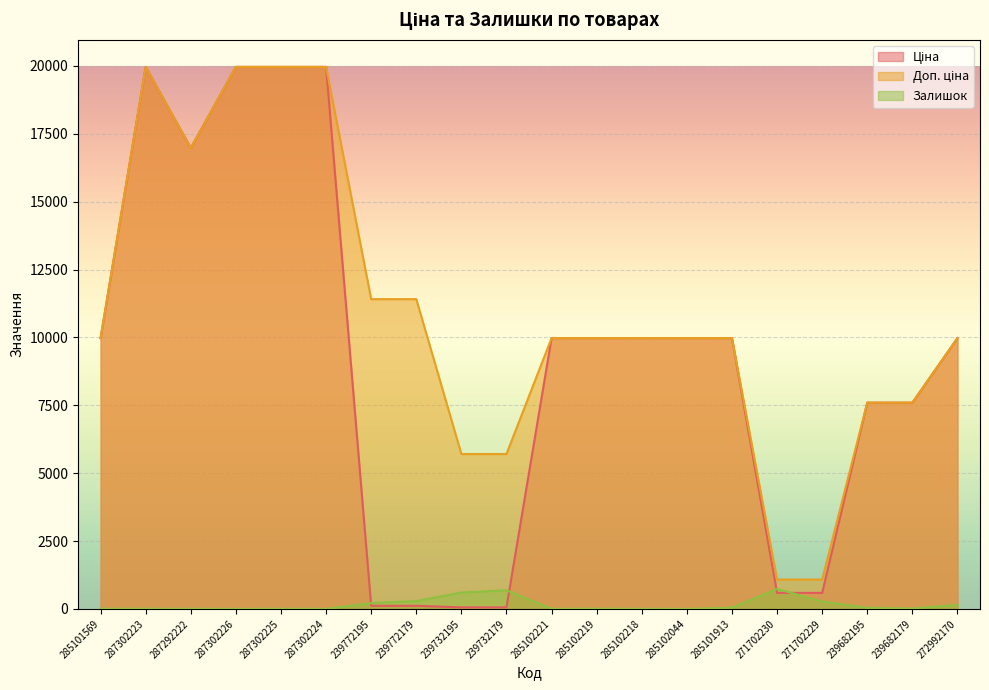

After their last crossing, which series has the higher values: Залишок or Ціна?

Ціна